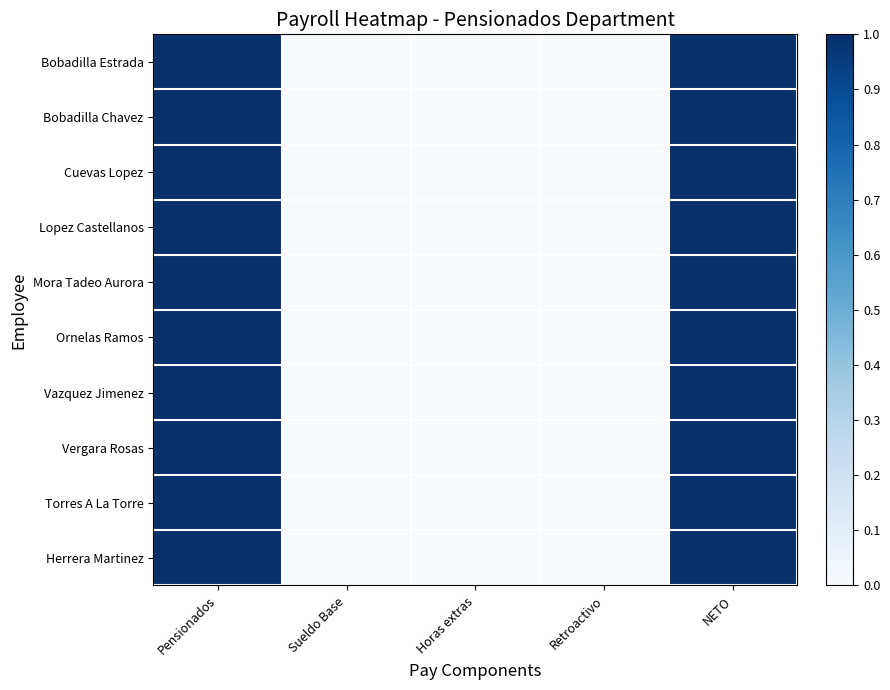

Rank the series at Retroactivo from highest to lowest value.

Bobadilla Estrada, Bobadilla Chavez, Cuevas Lopez, Lopez Castellanos, Mora Tadeo Aurora, Ornelas Ramos, Vazquez Jimenez, Vergara Rosas, Torres A La Torre, Herrera Martinez